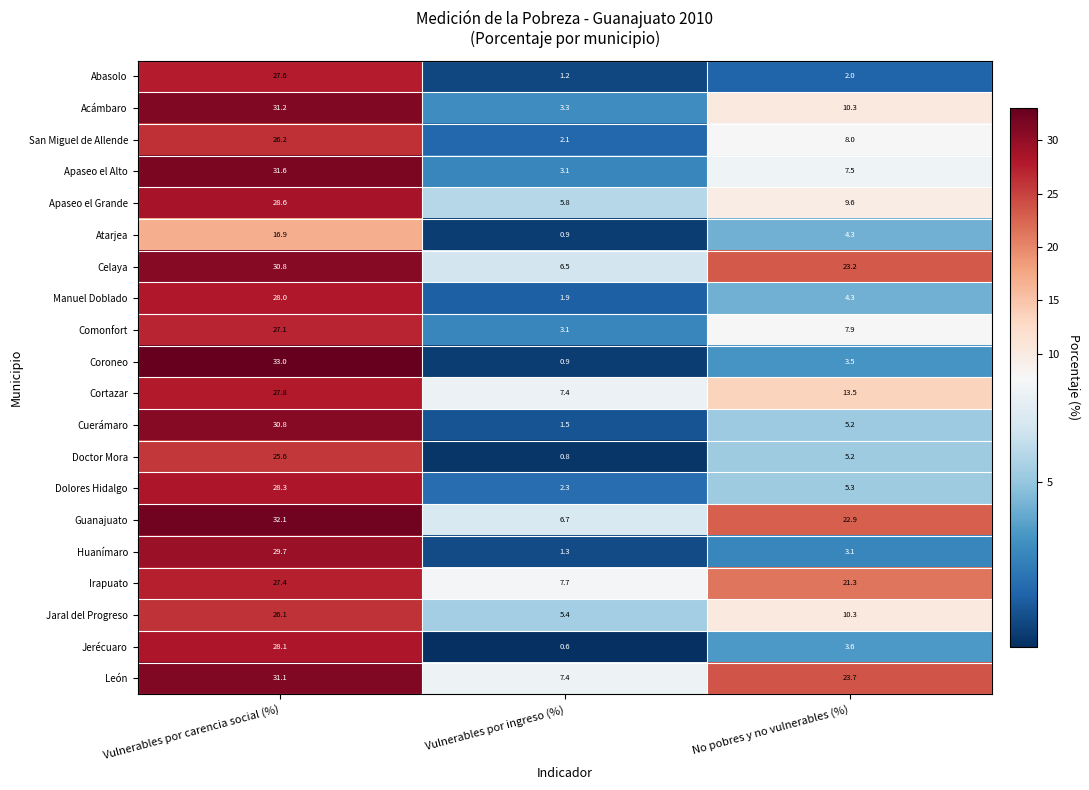

What is the greatest value displayed?

33.0